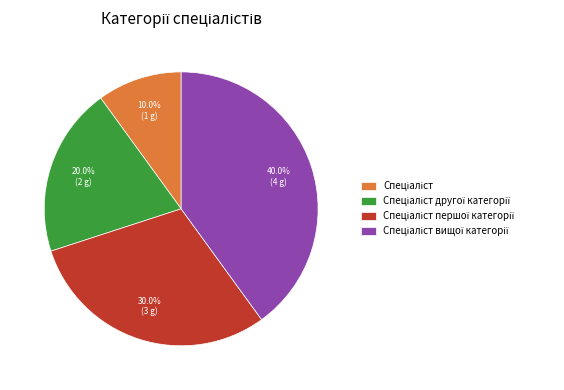

Is there any slice that represents more than half of the pie?

No